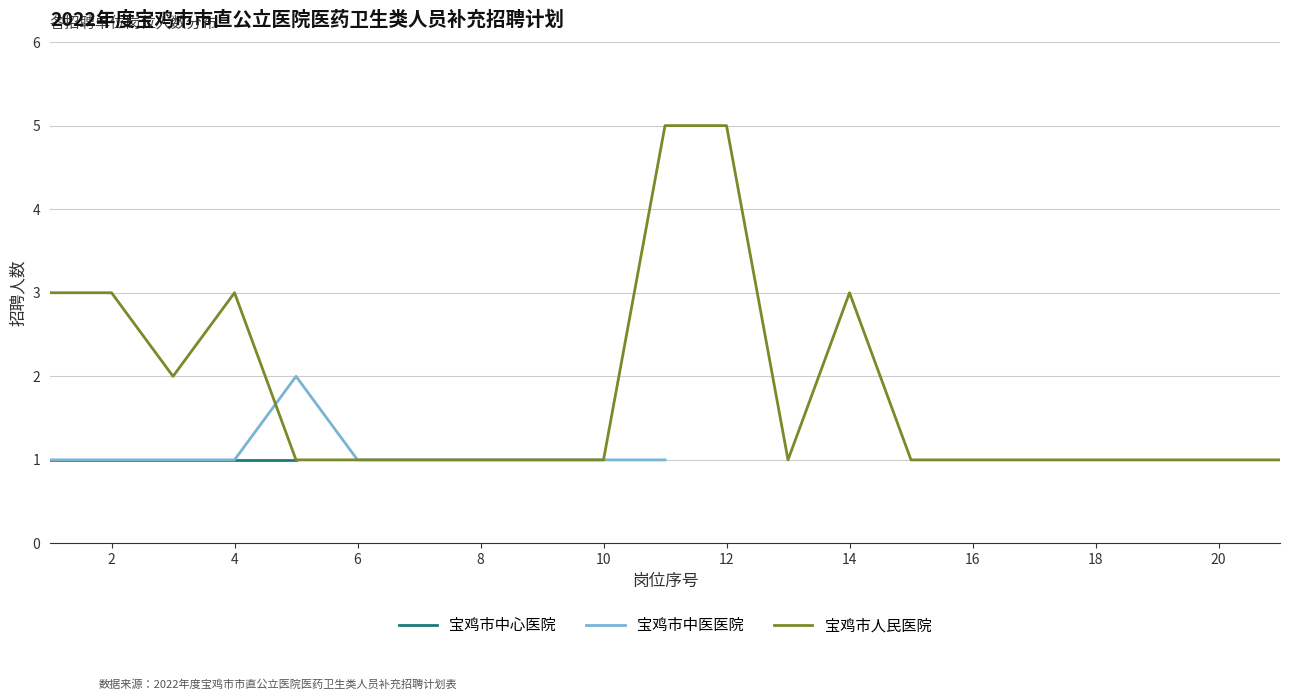

What are all the series names shown in the legend?

宝鸡市中心医院, 宝鸡市中医医院, 宝鸡市人民医院